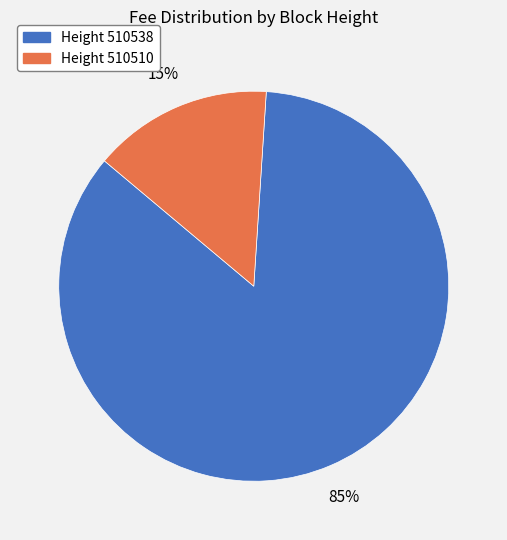

How many segments does this pie chart have?

2